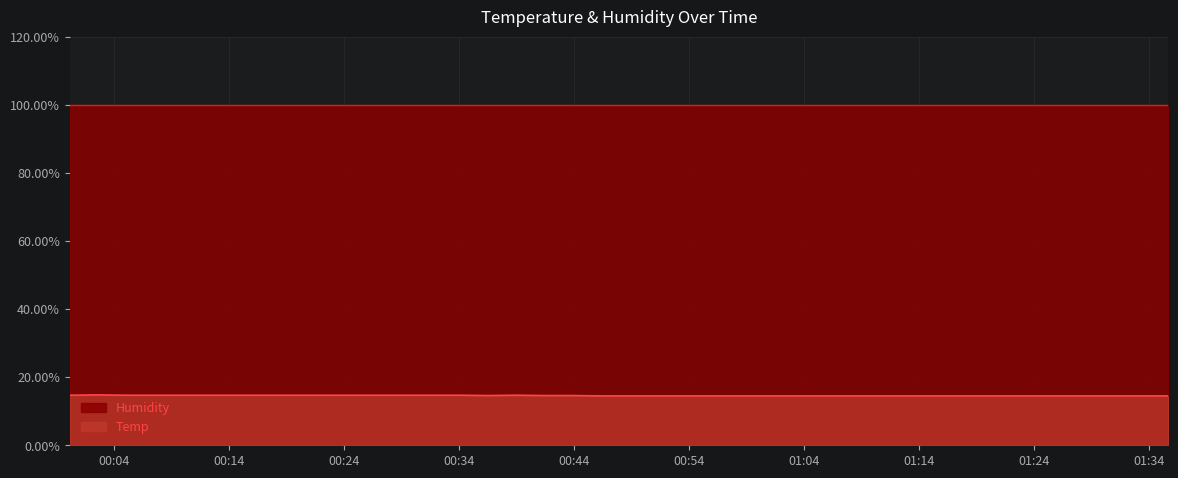

Which label corresponds to the smallest value in the chart?

2021/12/30 00:46:14